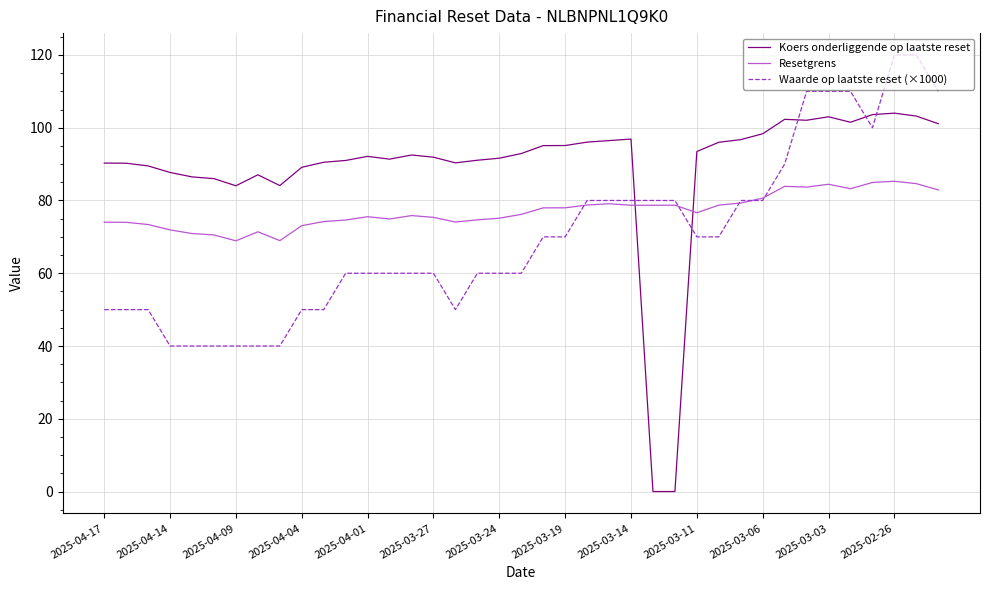

Does the chart have visible grid lines?

Yes